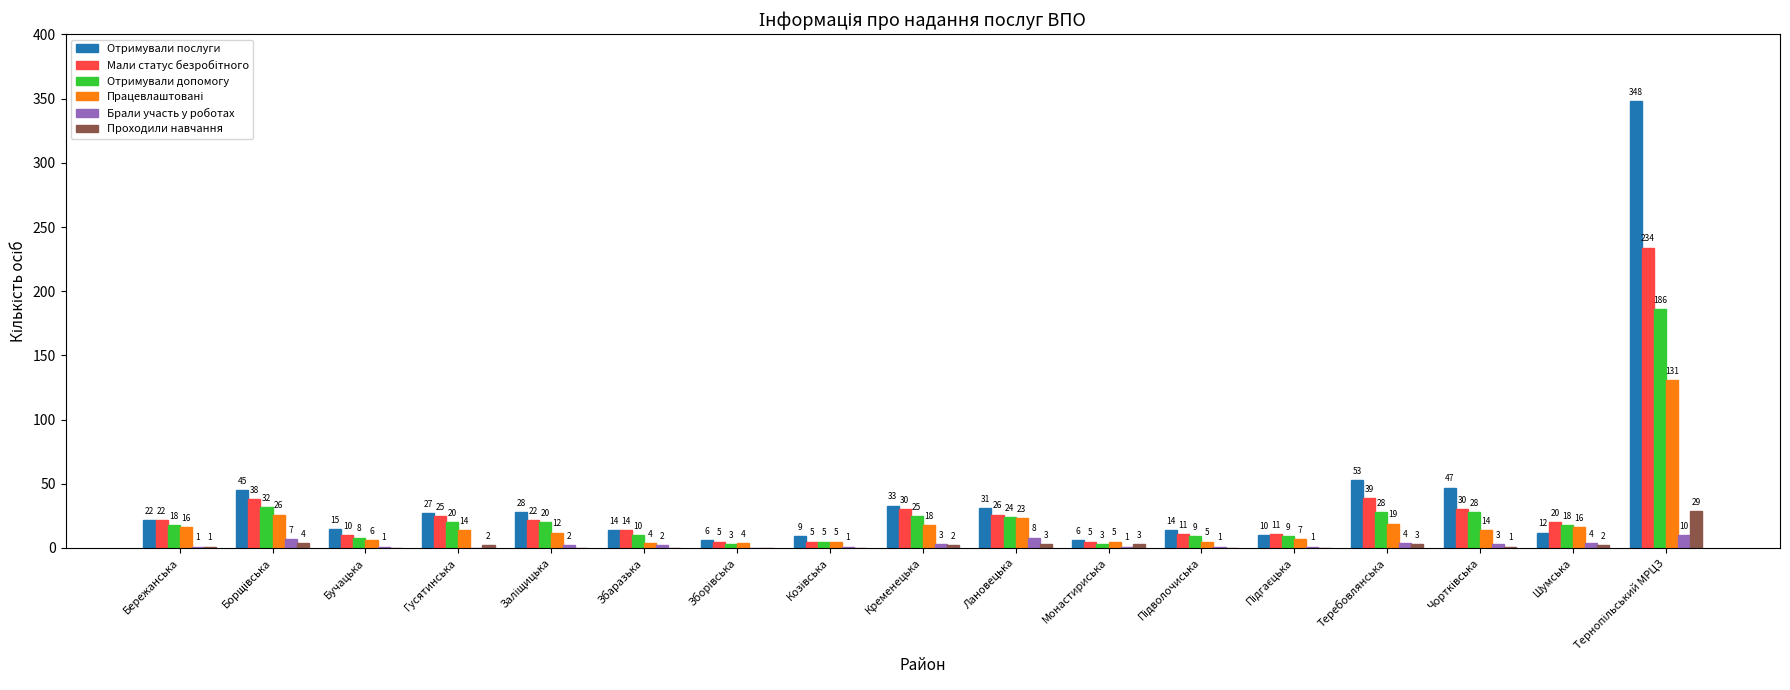

The value of Проходили навчання at Монастириська is 3. True or false?

True